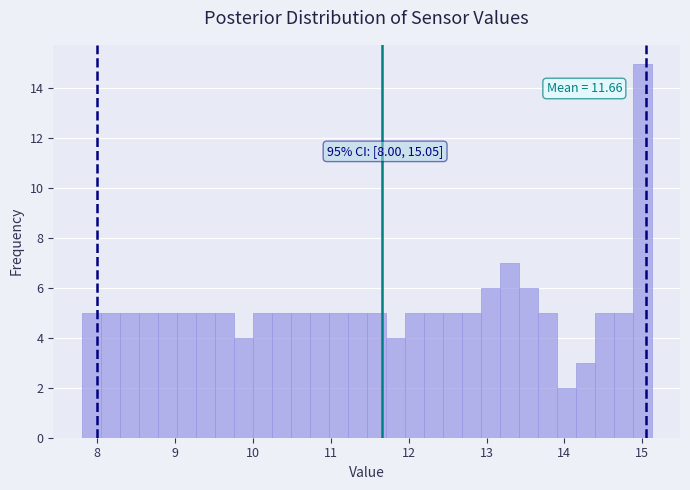

Around what value on the x-axis is the tallest bar? Give the approximate position of its centre, as read against the axis.

15.0